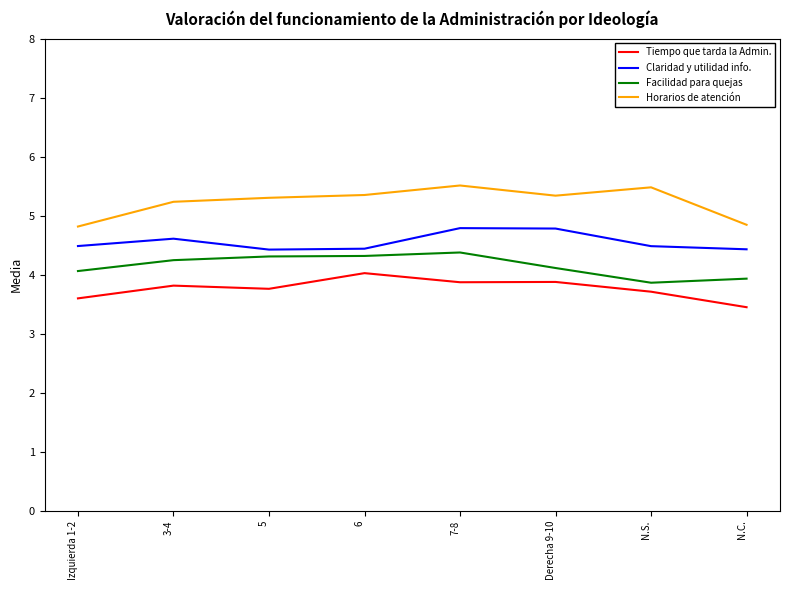

Which series has the largest range (max minus min)?

Horarios de atención